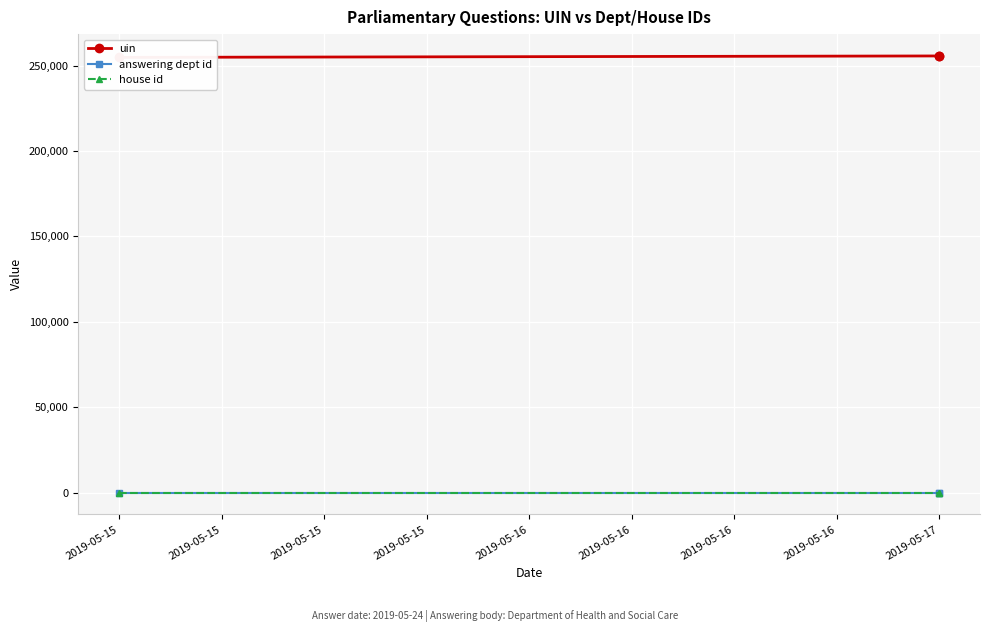

What is the difference between the highest and lowest values at 2019-05-15?

254843